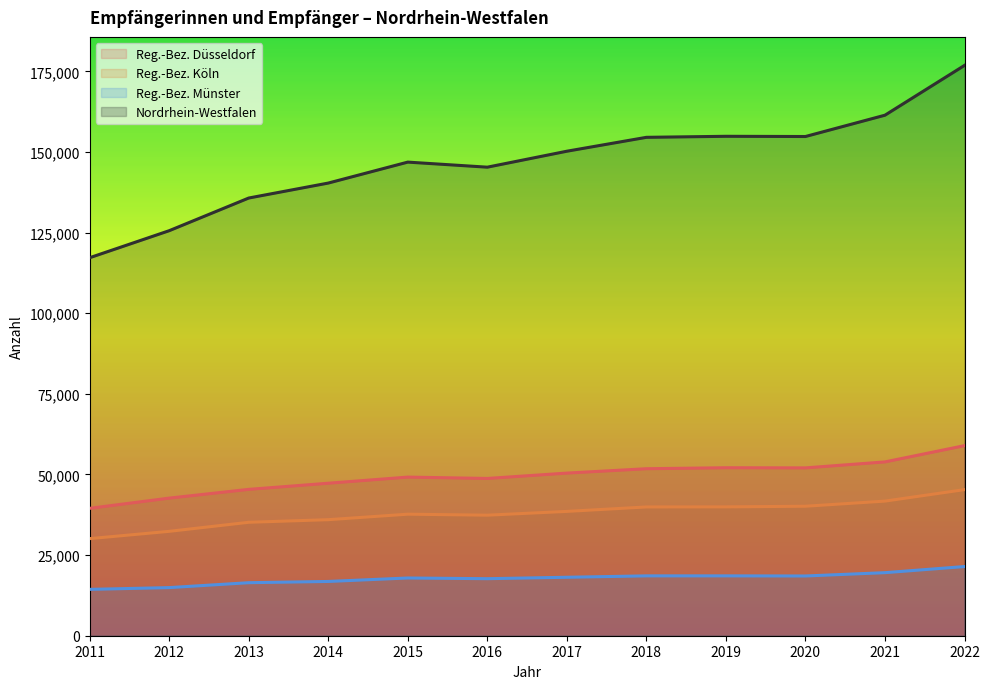

How many values in the Reg.-Bez. Köln series exceed 38553?

5